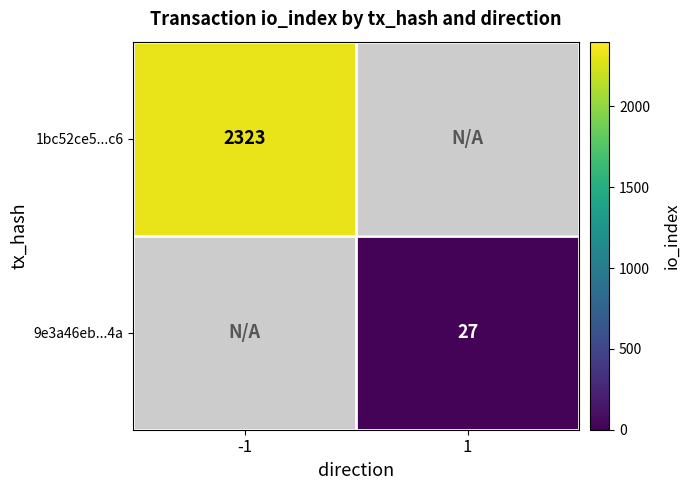

How many distinct data groups are displayed?

2